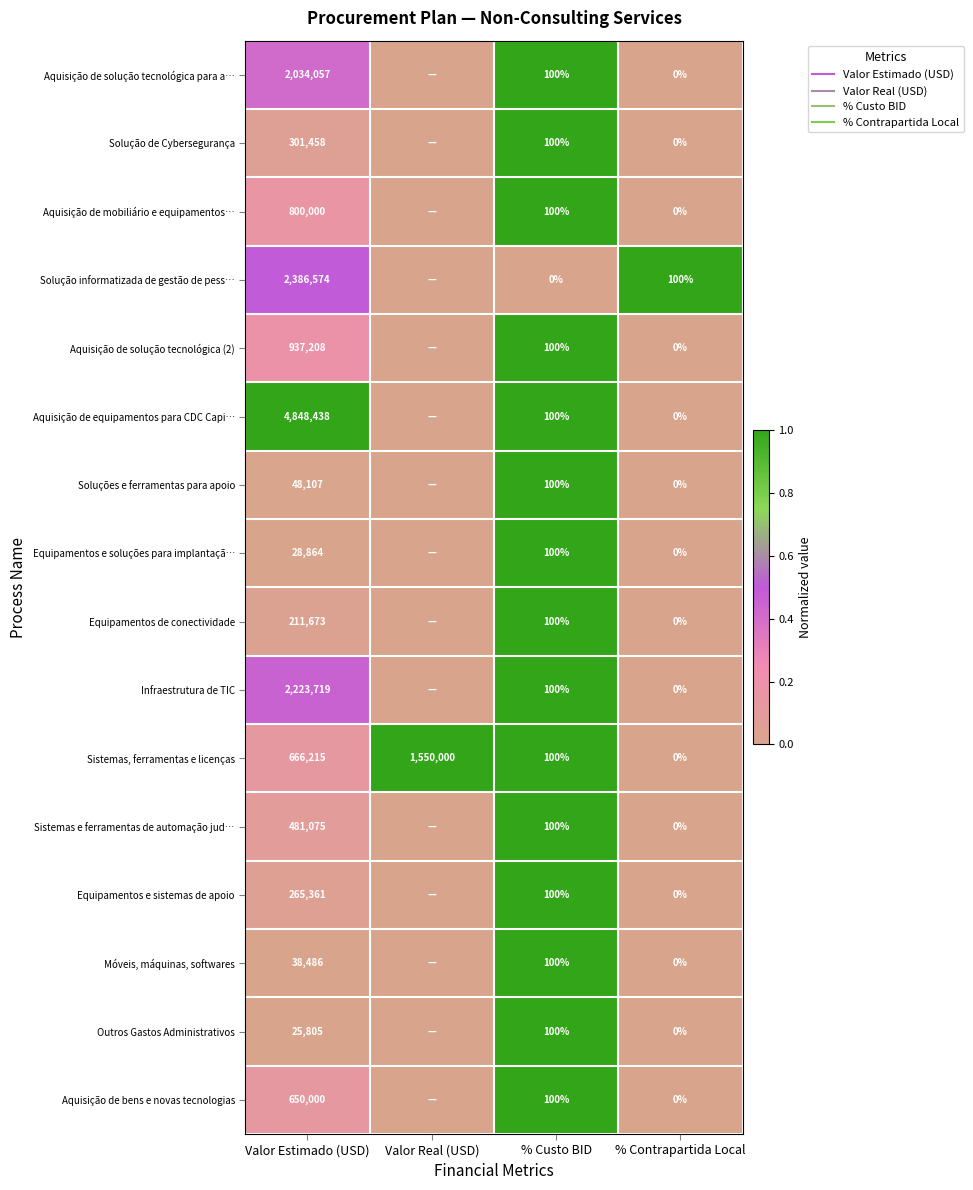

At which label is Aquisição de solução tecnológica para a… closest to 0?

Valor Real (USD)